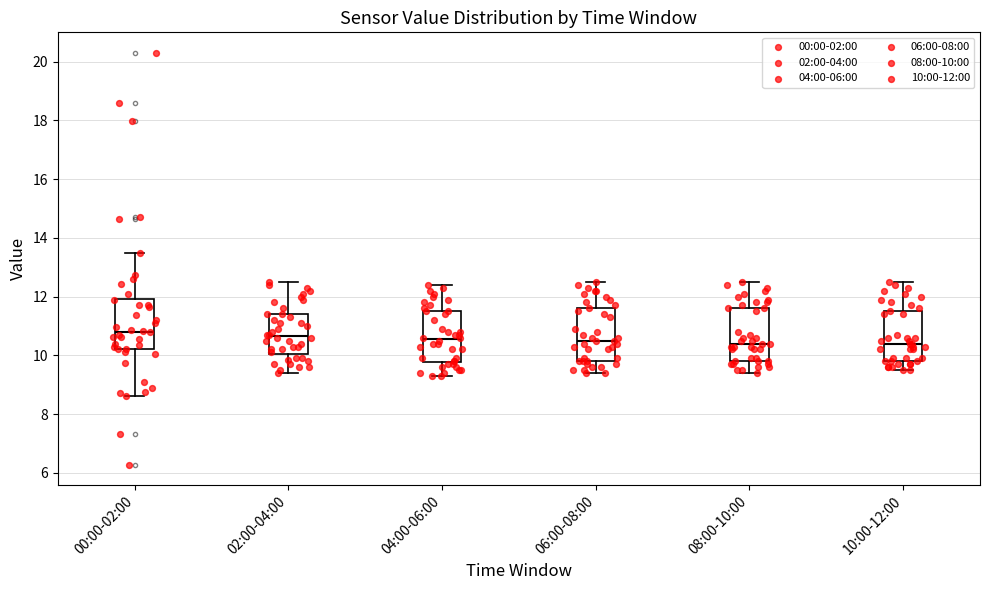

Reading left to right, transcribe this box plot: for each box, give where its median line is, the range the box spans, and where its two whiskers end, as read against the y-axis. The values are not printed on the chart, so give them approximately, as read against the axis.

00:00-02:00: median 10.8, box 10.2 to 12.0, whiskers 8.6 to 13.6
02:00-04:00: median 10.6, box 10.0 to 11.4, whiskers 9.4 to 12.6
04:00-06:00: median 10.6, box 9.8 to 11.6, whiskers 9.4 to 12.4
06:00-08:00: median 10.6, box 9.8 to 11.6, whiskers 9.4 to 12.6
08:00-10:00: median 10.4, box 9.8 to 11.6, whiskers 9.4 to 12.6
10:00-12:00: median 10.4, box 9.8 to 11.6, whiskers 9.6 to 12.6